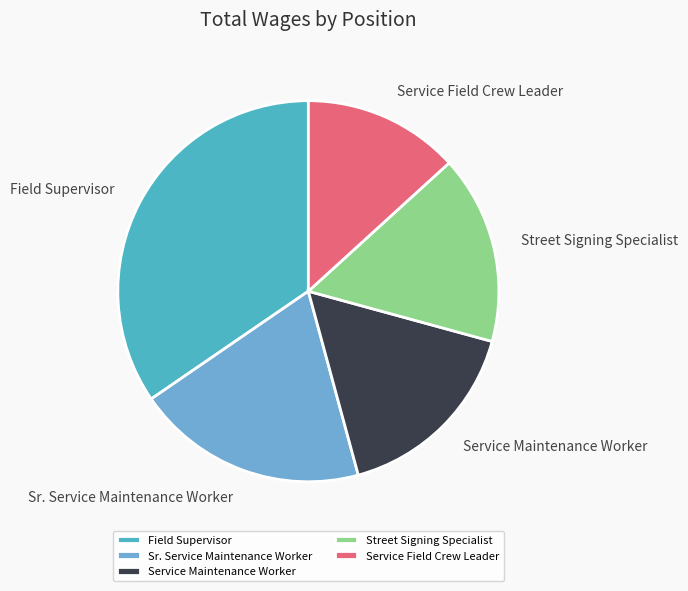

Rank the categories by value from highest to lowest.

Field Supervisor, Sr. Service Maintenance Worker, Service Maintenance Worker, Street Signing Specialist, Service Field Crew Leader